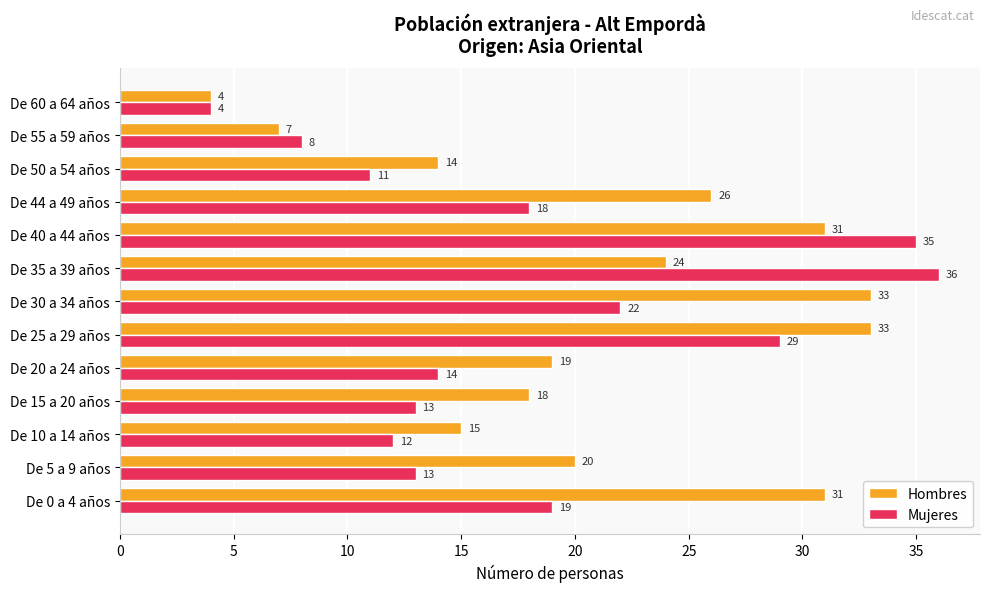

What is the lowest value of the Hombres series?

4